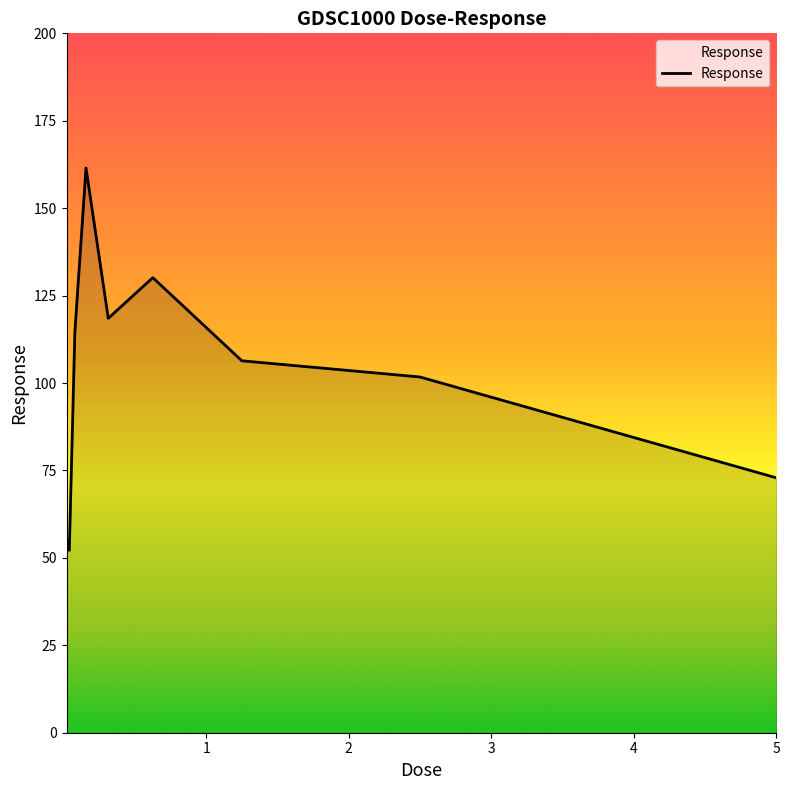

What is the maximum value shown in the chart?

161.5